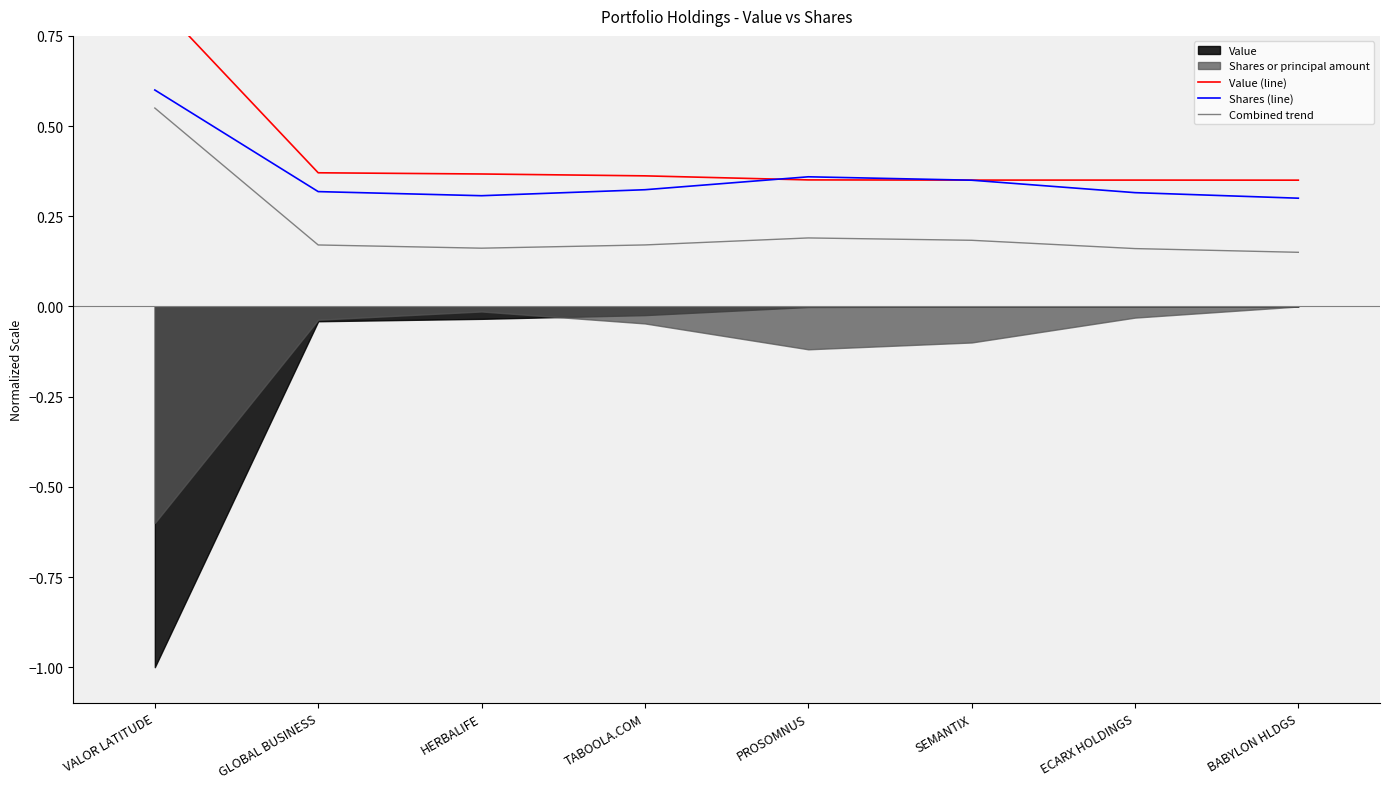

Is it true that Combined trend equals 0.2 at PROSOMNUS?

True